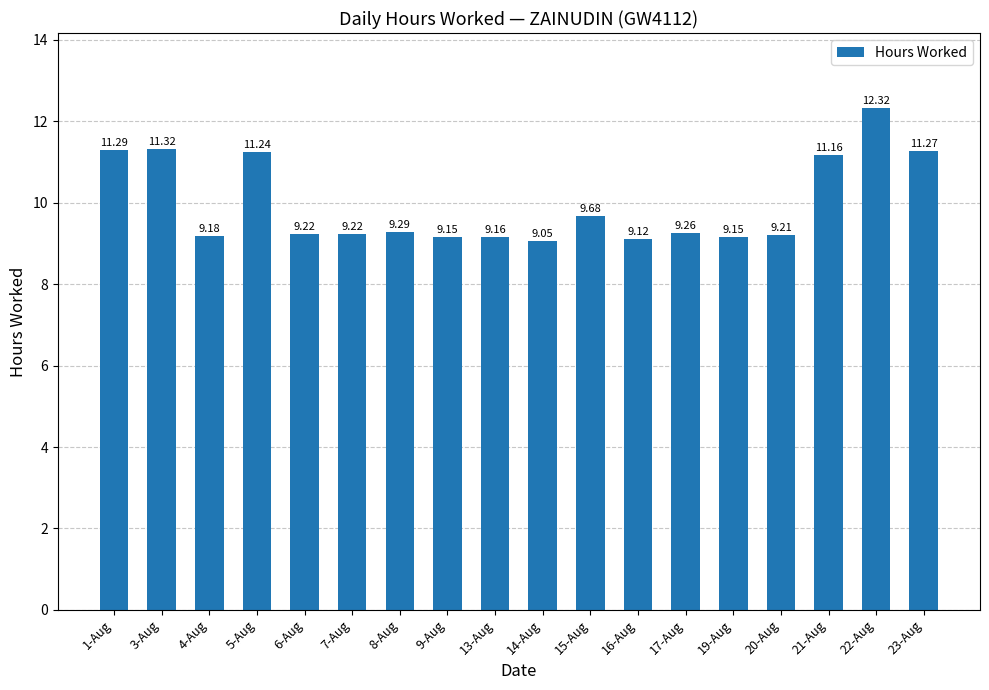

What is the change in value from 5-Aug to 21-Aug?

-0.1